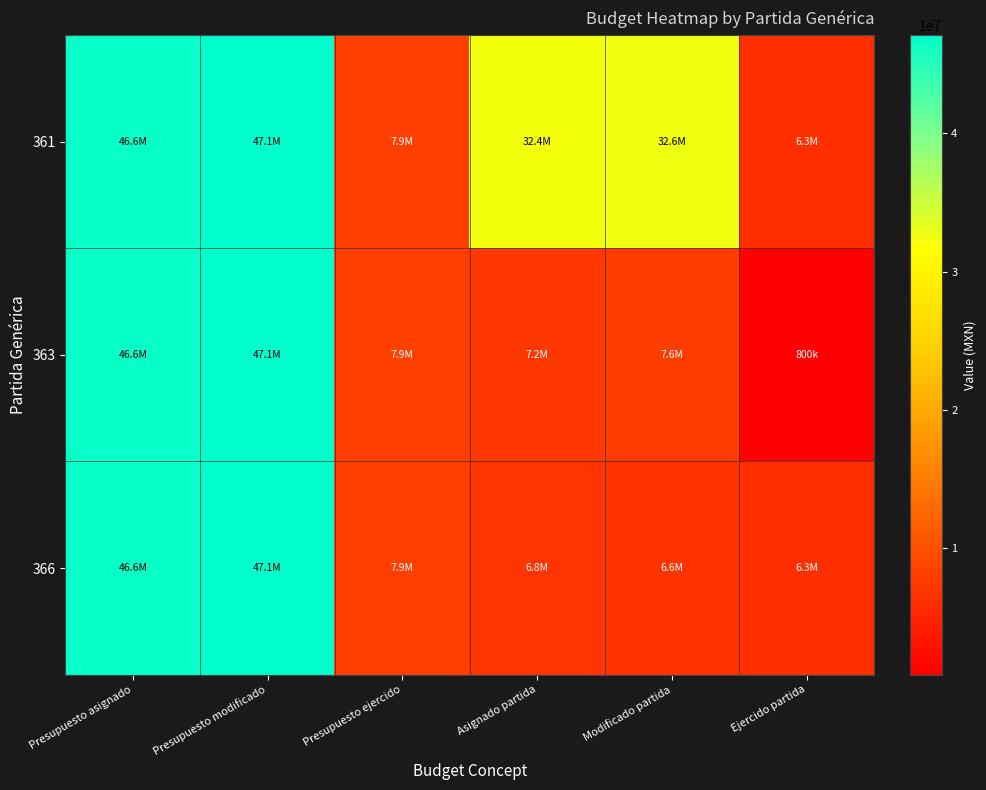

Reading right to left, extract all data points from this chart.

361: Ejercido partida=6313601.1	Modificado partida=32582616.0	Asignado partida=32354136.0	Presupuesto ejercido=7863096.9	Presupuesto modificado=47120620.0	Presupuesto asignado=46612200.0
363: Ejercido partida=800000.0	Modificado partida=7616440.0	Asignado partida=7150000.0	Presupuesto ejercido=7863096.9	Presupuesto modificado=47120620.0	Presupuesto asignado=46612200.0
366: Ejercido partida=6313601.1	Modificado partida=6584000.0	Asignado partida=6784000.0	Presupuesto ejercido=7863096.9	Presupuesto modificado=47120620.0	Presupuesto asignado=46612200.0